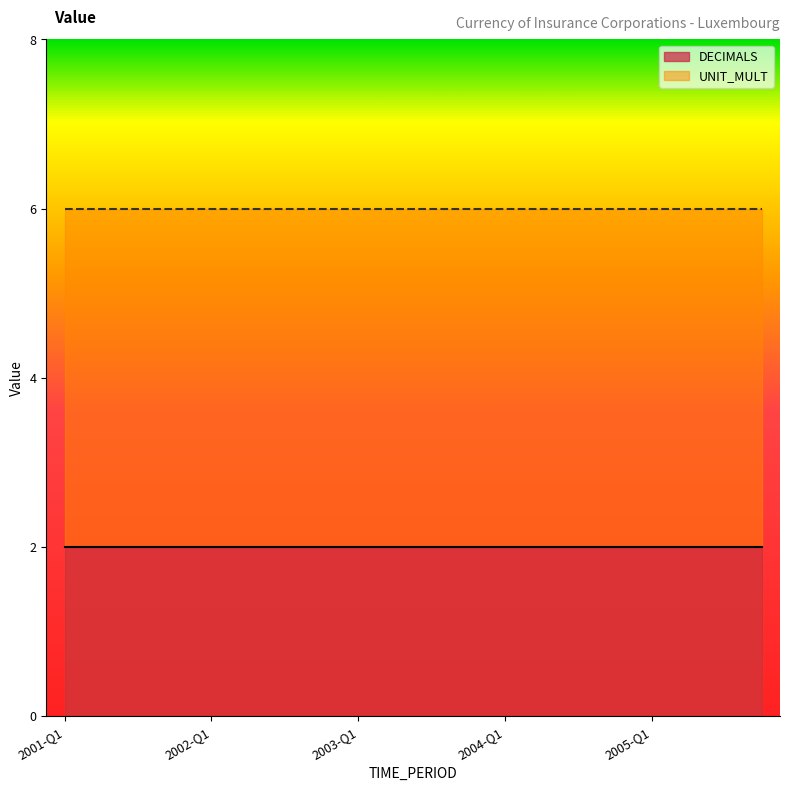

List the labels in order of UNIT_MULT value, largest first.

2001-Q1, 2001-Q2, 2001-Q3, 2001-Q4, 2002-Q1, 2002-Q2, 2002-Q3, 2002-Q4, 2003-Q1, 2003-Q2, 2003-Q3, 2003-Q4, 2004-Q1, 2004-Q2, 2004-Q3, 2004-Q4, 2005-Q1, 2005-Q2, 2005-Q3, 2005-Q4